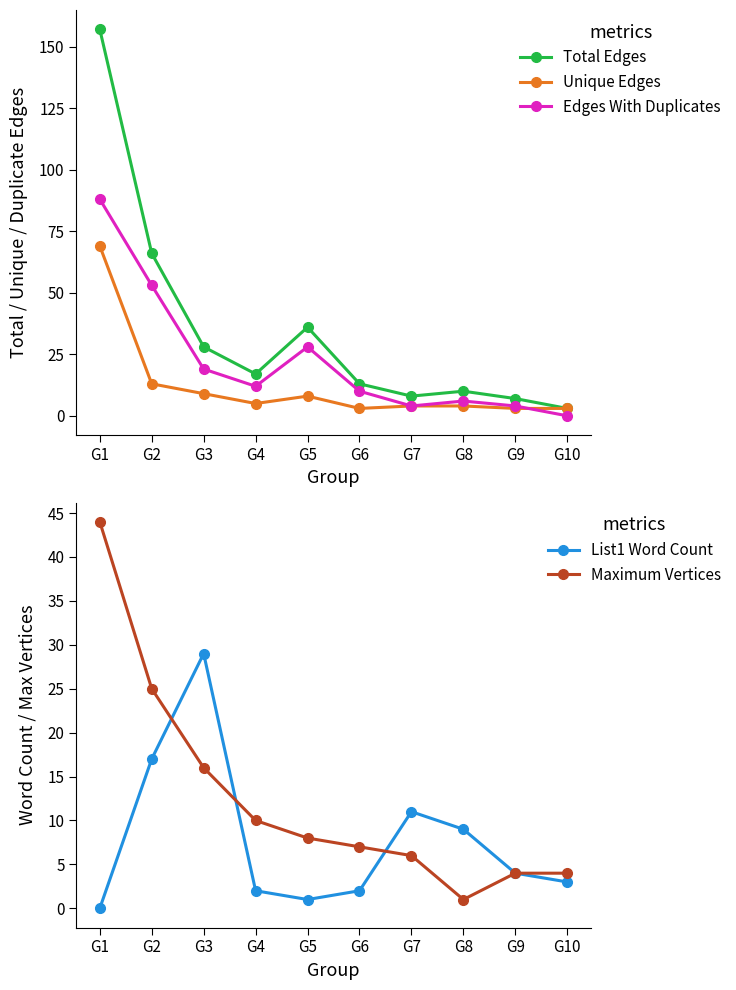

How many positive values does the Edges With Duplicates series have?

9